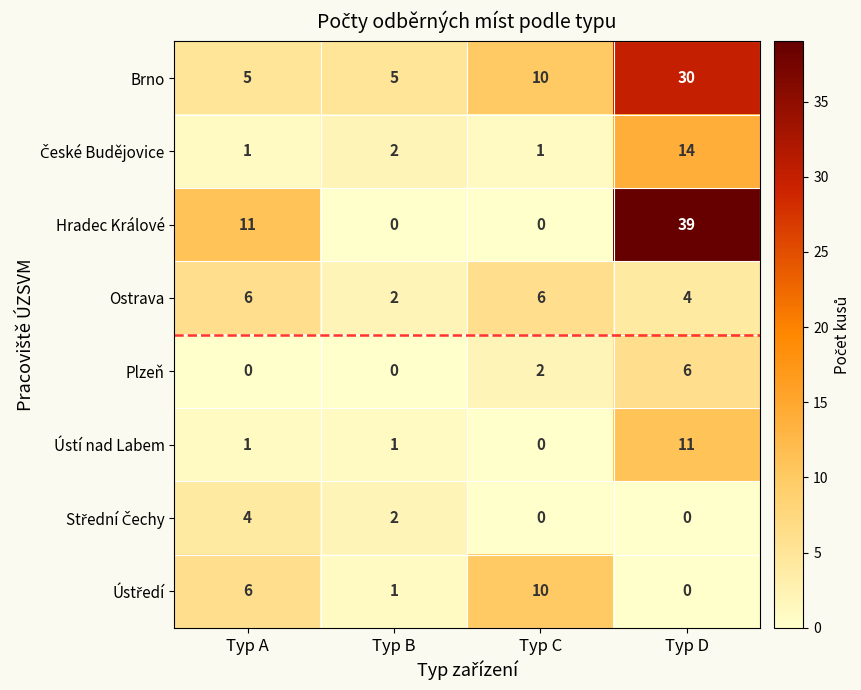

At which category is the sum across all series the highest?

Typ D